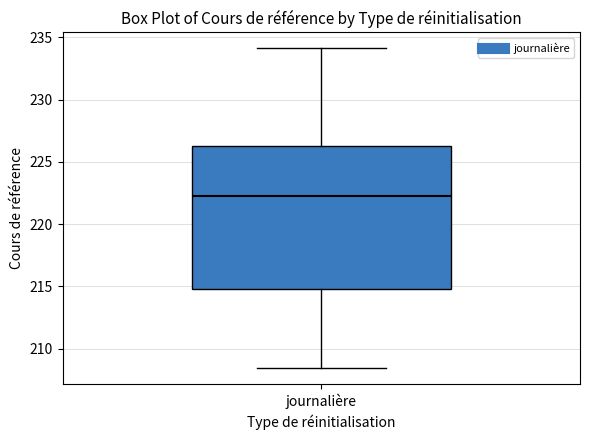

Transcribe this box plot: give where the median line is, the range the box spans, and where the two whiskers end, as read against the y-axis. The values are not printed on the chart, so give them approximately, as read against the axis.

median 222.5, box 215.0 to 226.0, whiskers 208.5 to 234.0